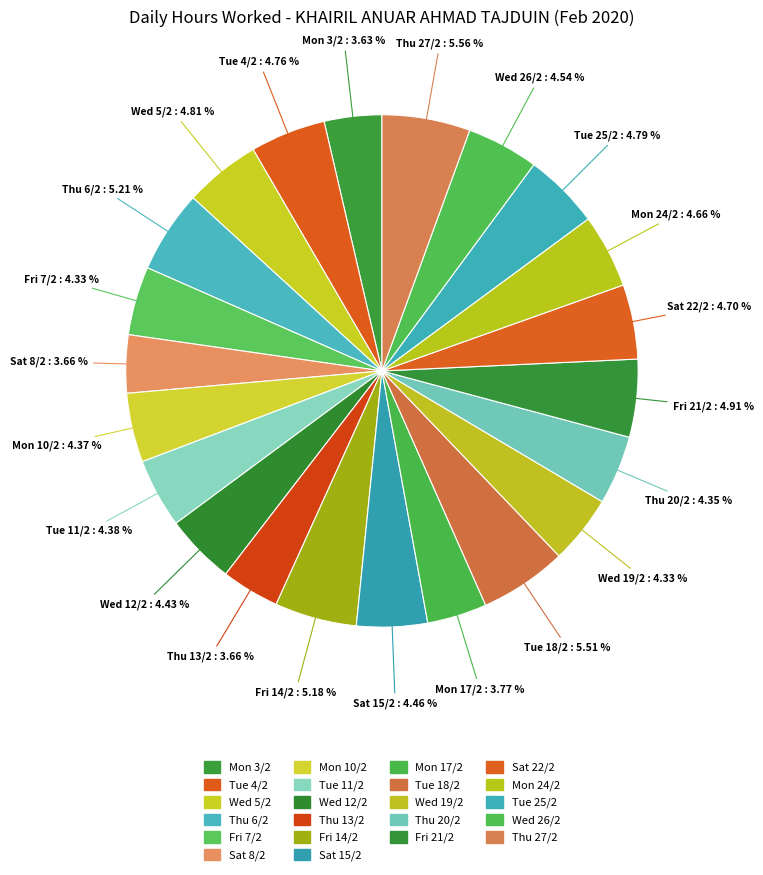

What percentage is NOT represented by Fri 7/2?

95.7%